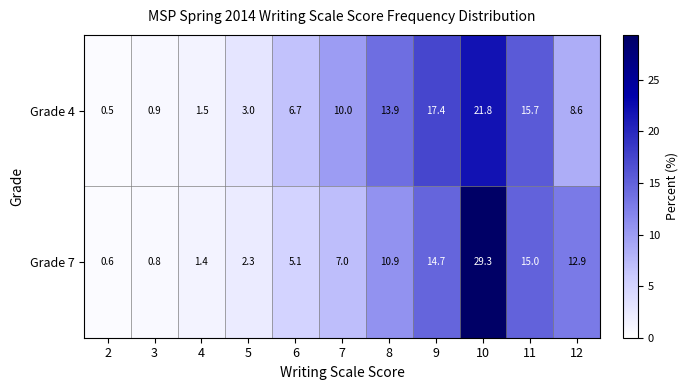

What is the greatest value displayed?

29.3